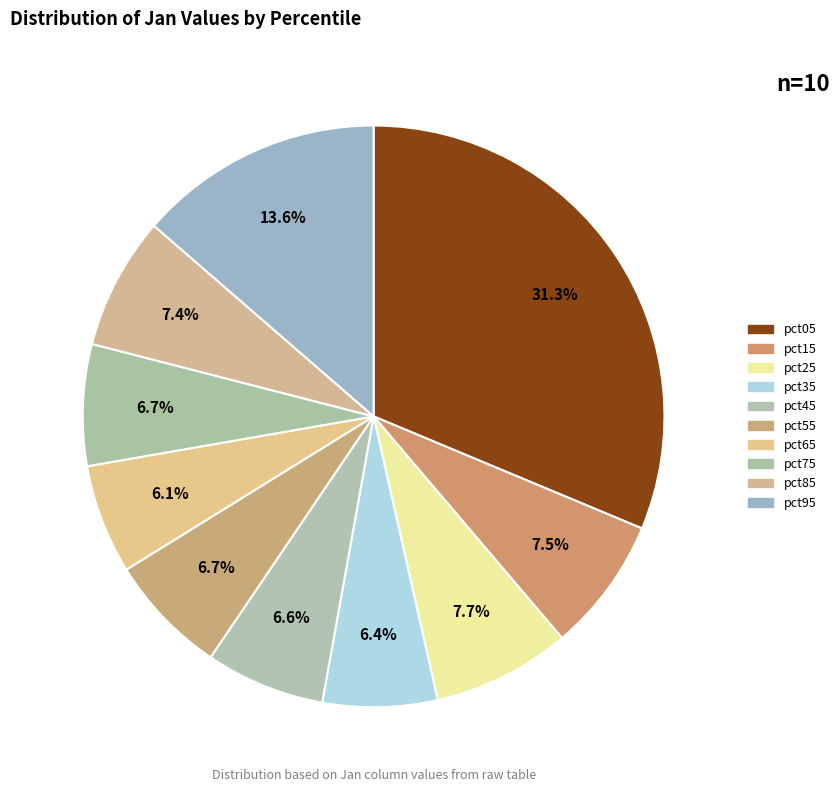

How many slices are in this pie chart?

10